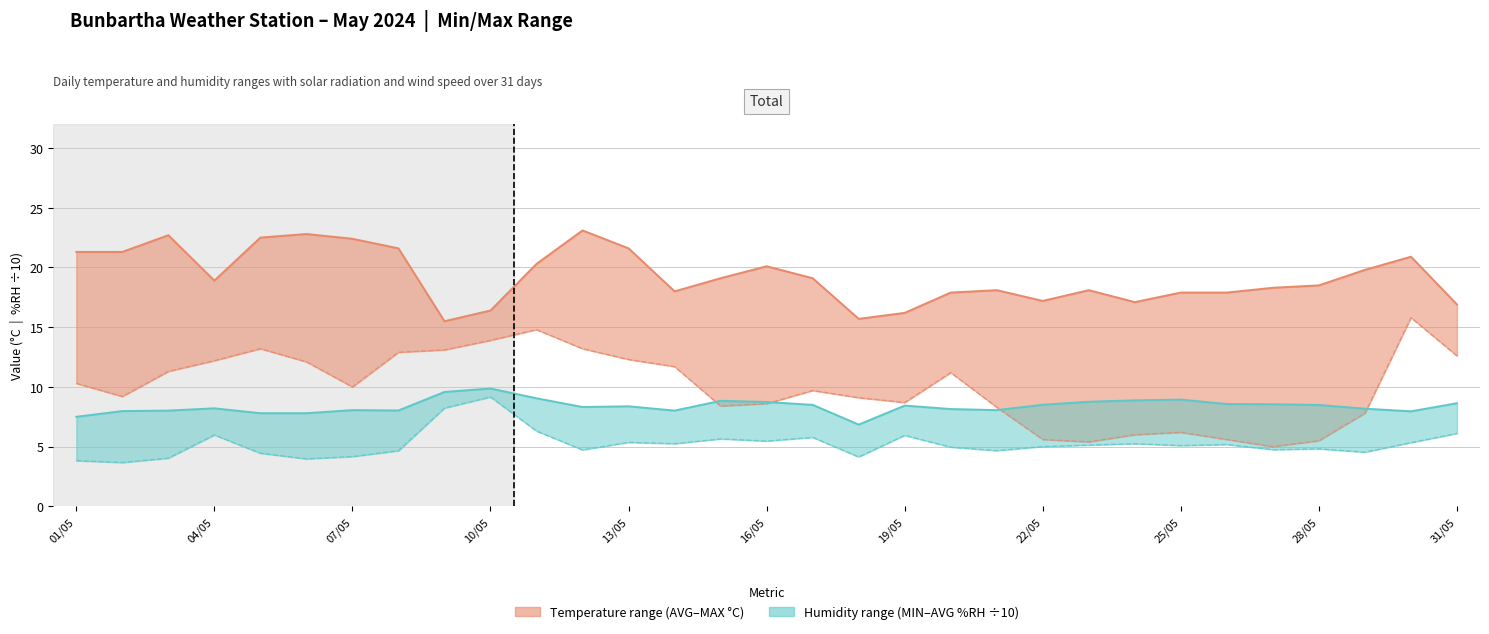

What is the value of the Avg Humidity (%RH ÷10) point at the 10th from the left?

9.9